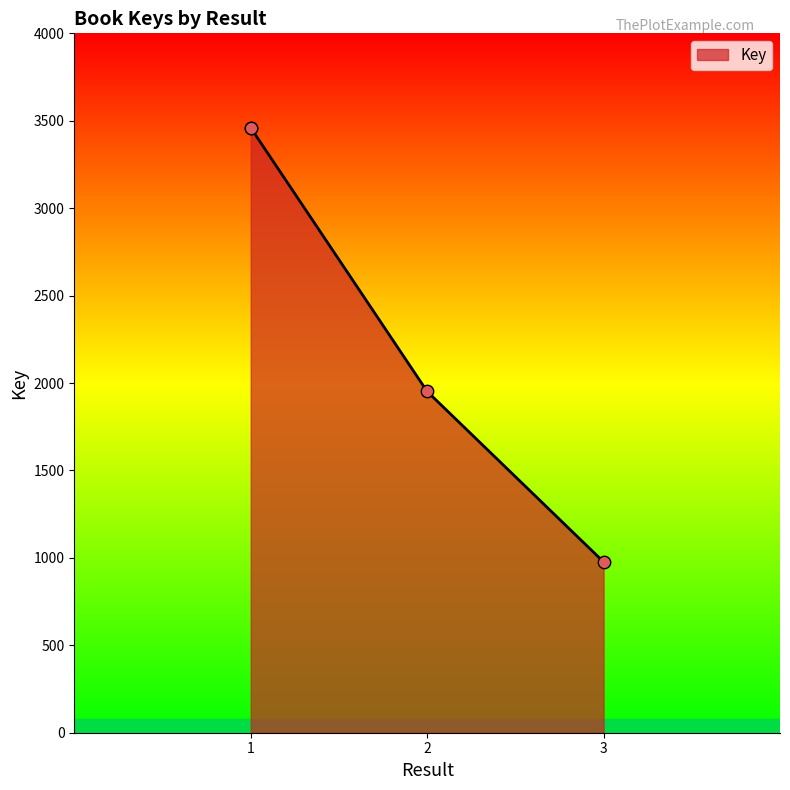

Approximately how many times larger is the value at 1 compared to 3?

3.5